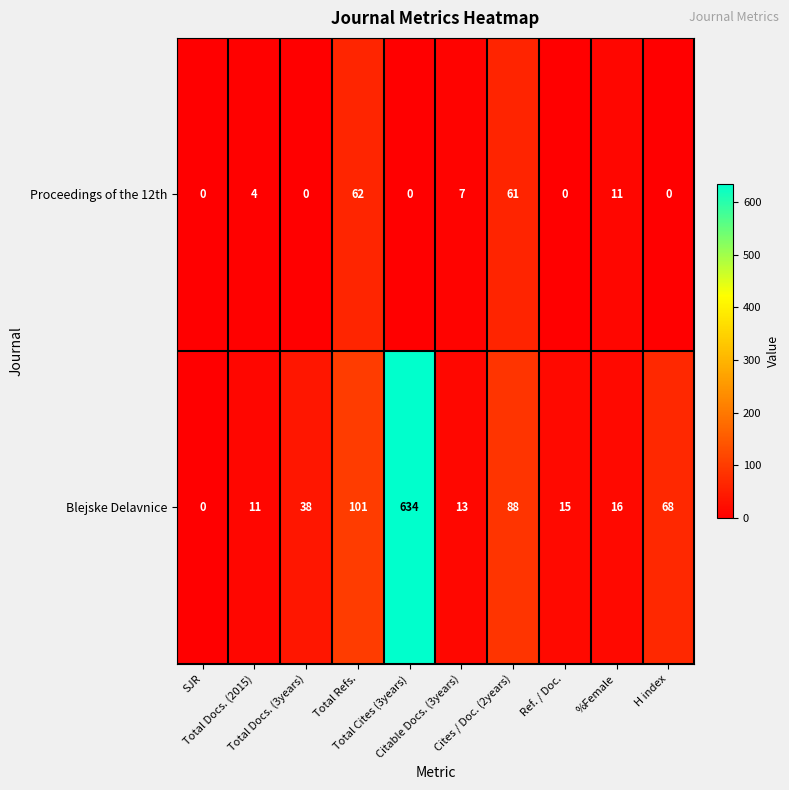

What is the maximum value shown in the chart?

634